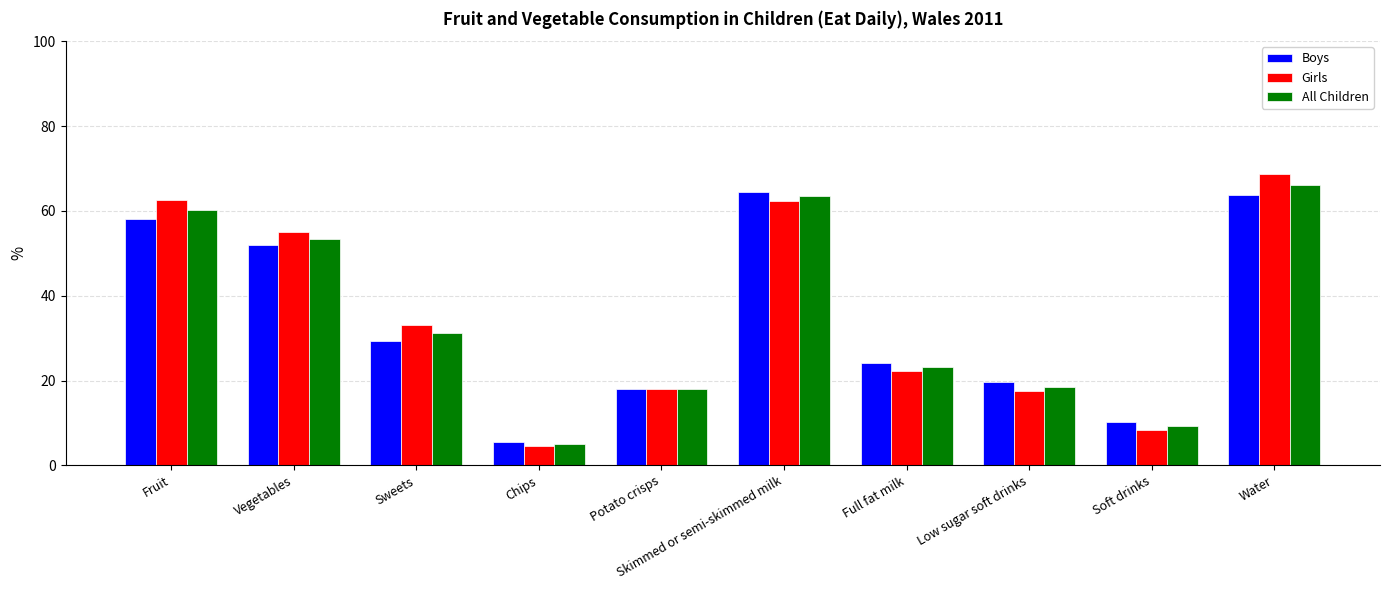

How many bars are there in each group?

3